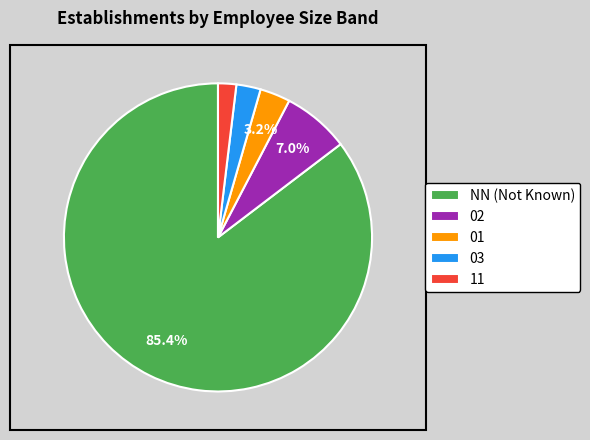

Count the number of slices in the pie.

5